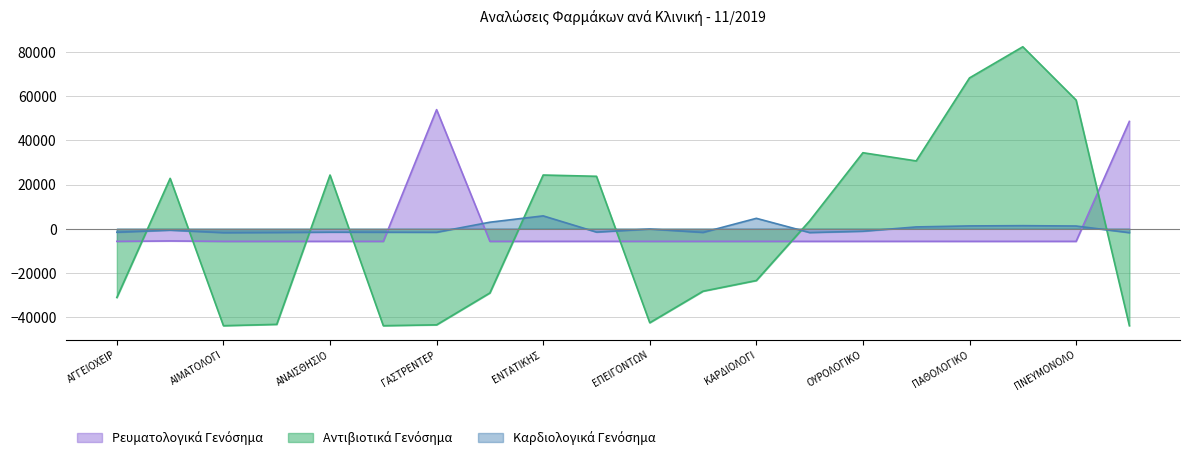

What is the highest value of the Ρευματολογικά Γενόσημα series?

53985.6